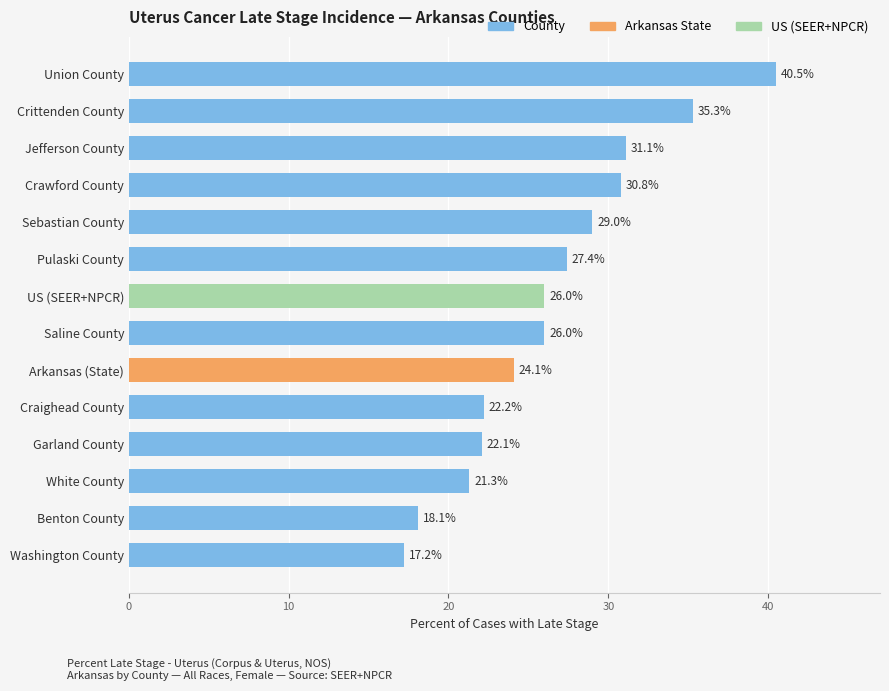

At which label is the value closest to 28?

Pulaski County